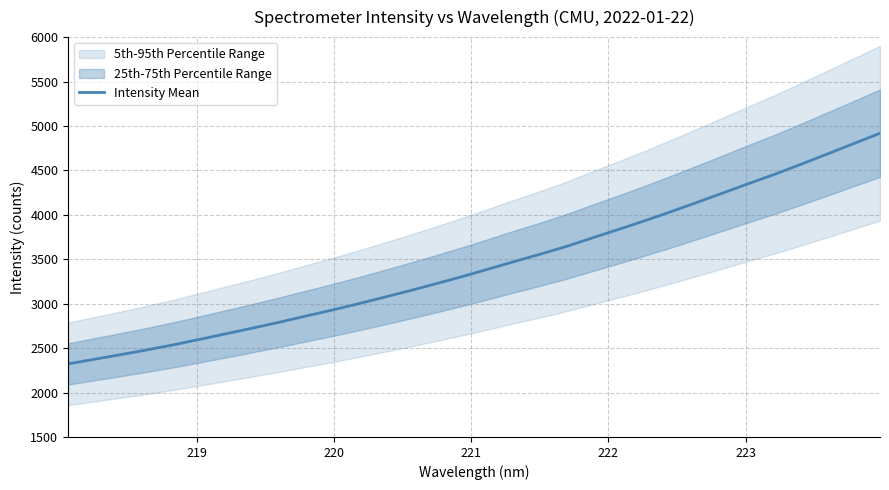

What is the highest value of the Intensity Mean series?

4918.4